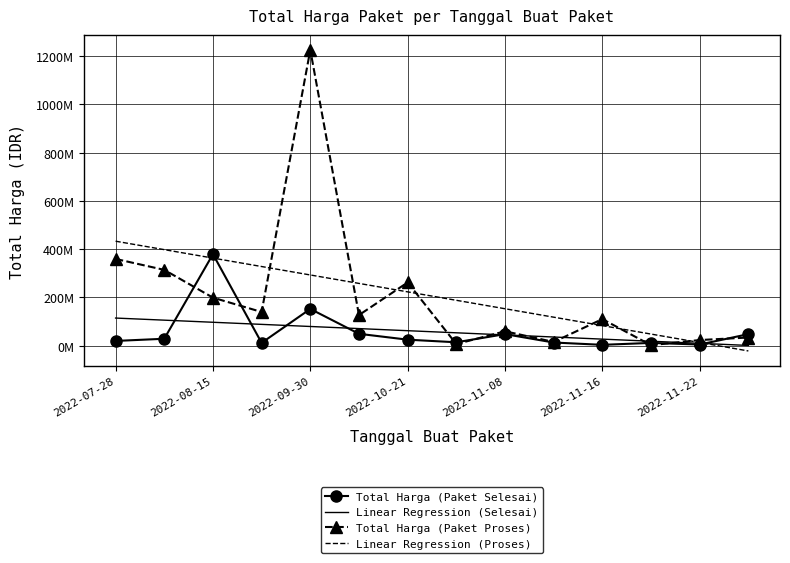

At which label does Total Harga (Paket Selesai) first exceed 25200000?

2022-08-15